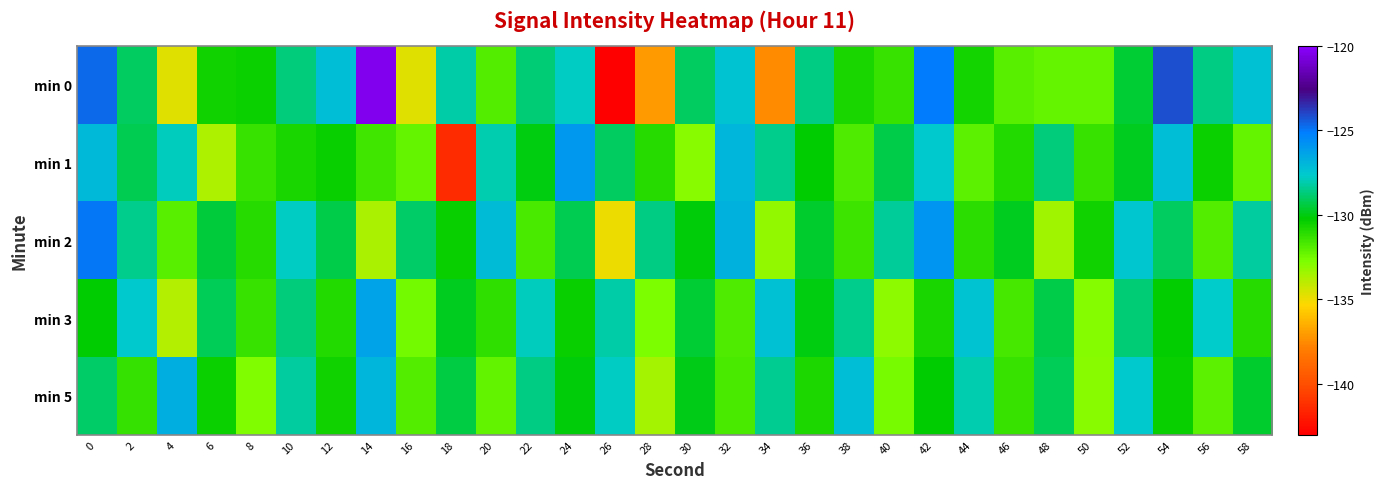

Reading left to right, list all the values displayed in this chart.

min 0: 0=-124.8	2=-129.1	4=-134.7	6=-130.6	8=-130.5	10=-128.6	12=-127.2	14=-120.4	16=-134.7	18=-128.2	20=-131.9	22=-128.7	24=-127.7	26=-143.2	28=-137.0	30=-129.0	32=-127.4	34=-137.5	36=-128.6	38=-130.8	40=-131.4	42=-125.1	44=-130.7	46=-132.0	48=-132.2	50=-132.3	52=-129.6	54=-124.2	56=-128.6	58=-127.3
min 1: 0=-127.1	2=-129.2	4=-127.9	6=-133.7	8=-131.4	10=-130.8	12=-130.4	14=-131.6	16=-132.3	18=-141.3	20=-128.0	22=-130.0	24=-126.0	26=-129.0	28=-131.0	30=-133.0	32=-127.0	34=-128.5	36=-130.2	38=-131.8	40=-129.3	42=-127.6	44=-132.1	46=-130.9	48=-128.7	50=-131.4	52=-129.8	54=-127.2	56=-130.5	58=-132.3
min 2: 0=-125.0	2=-128.5	4=-132.0	6=-129.5	8=-131.0	10=-127.8	12=-129.3	14=-133.6	16=-128.9	18=-130.4	20=-127.1	22=-131.7	24=-129.2	26=-135.0	28=-128.6	30=-130.1	32=-126.8	34=-133.2	36=-129.7	38=-131.5	40=-128.3	42=-125.9	44=-131.1	46=-129.8	48=-133.4	50=-130.6	52=-127.5	54=-129.0	56=-131.9	58=-128.2
min 3: 0=-130.2	2=-127.6	4=-133.8	6=-129.1	8=-131.4	10=-128.7	12=-130.9	14=-126.3	16=-132.5	18=-129.8	20=-131.2	22=-127.9	24=-130.4	26=-128.1	28=-132.7	30=-129.6	32=-131.8	34=-127.3	36=-130.0	38=-128.5	40=-133.1	42=-130.7	44=-127.4	46=-131.6	48=-129.3	50=-132.9	52=-128.8	54=-130.3	56=-127.7	58=-131.0
min 5: 0=-128.9	2=-131.3	4=-126.7	6=-130.5	8=-132.8	10=-128.2	12=-130.6	14=-127.0	16=-131.9	18=-129.4	20=-132.2	22=-128.6	24=-130.1	26=-127.8	28=-133.5	30=-129.9	32=-131.7	34=-128.4	36=-130.8	38=-127.2	40=-132.6	42=-130.2	44=-128.0	46=-131.4	48=-129.1	50=-133.0	52=-127.6	54=-130.4	56=-132.1	58=-129.7